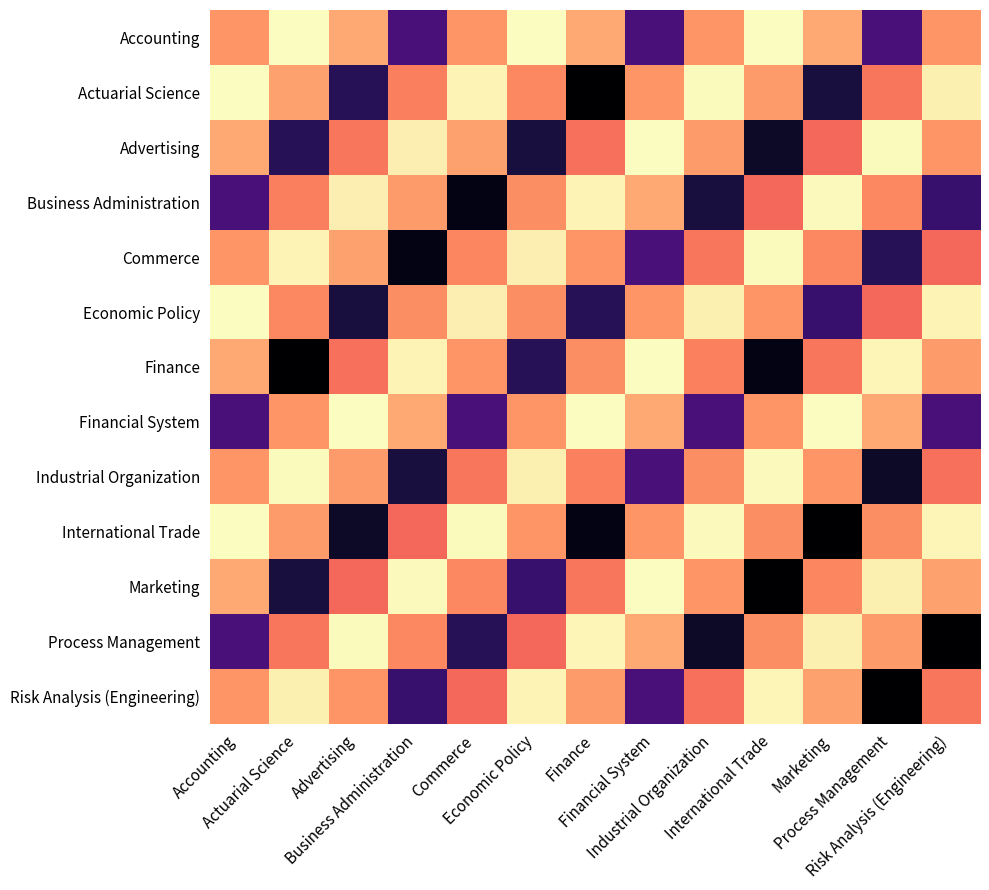

At how many categories does at least one series exceed 5529?

13